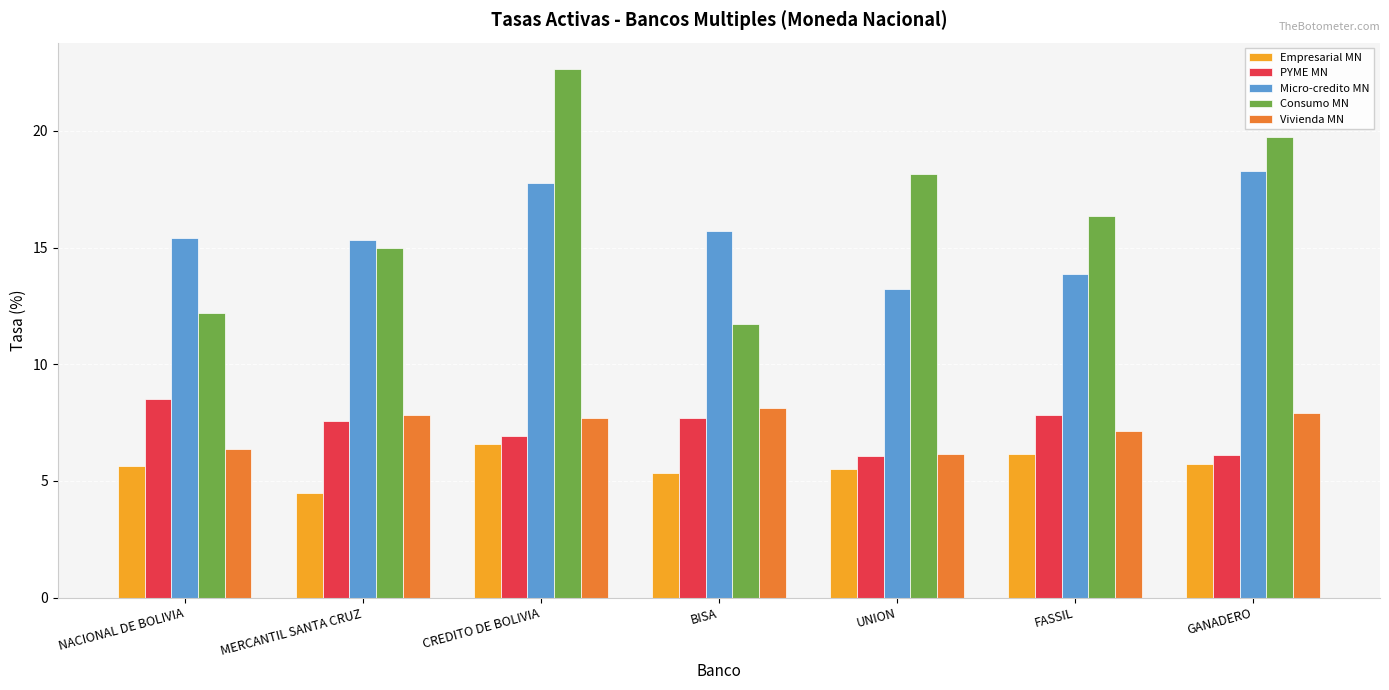

Which series has the widest spread of values?

Consumo MN